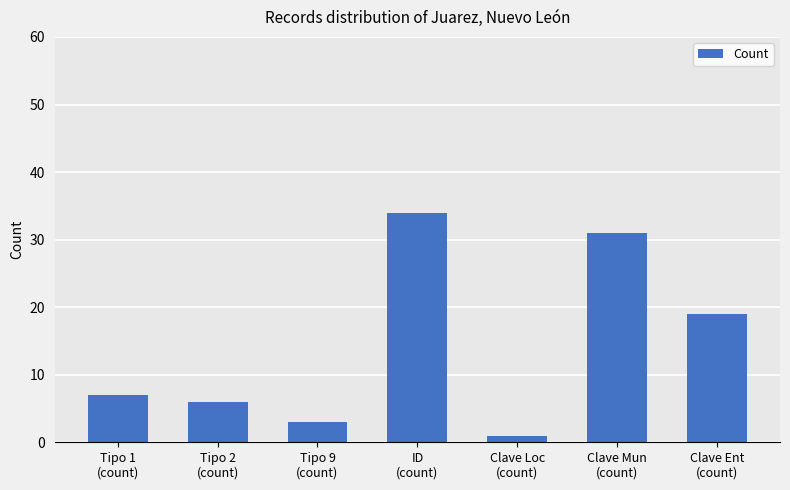

What is the change in value from Tipo 9
(count) to ID
(count)?

+31